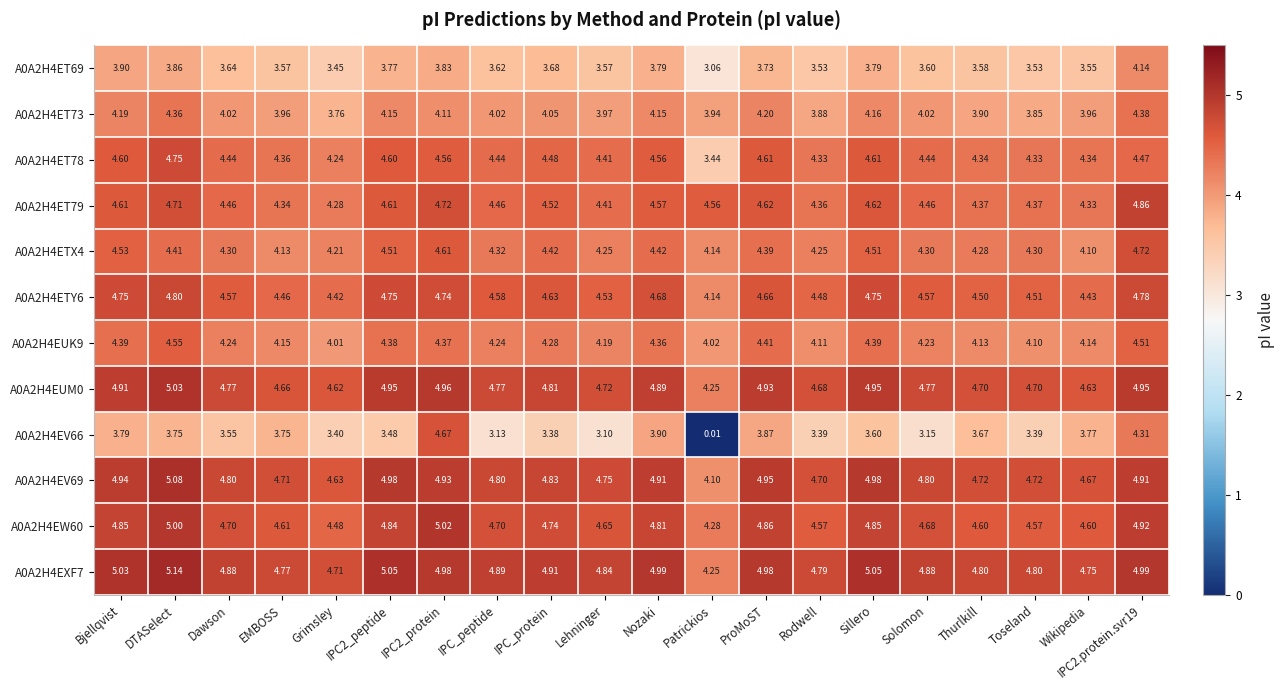

Which category has the highest value across all series?

DTASelect